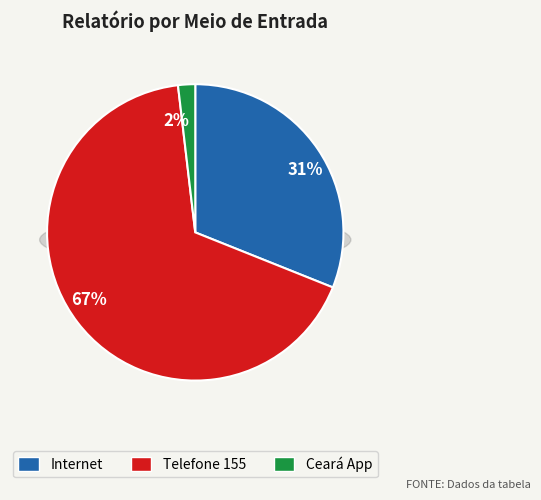

What percentage is the Ceará App slice, to the nearest percent?

2%